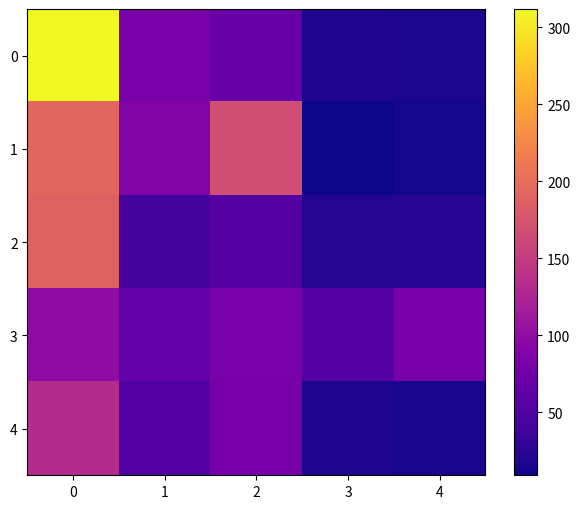

Rank the series by their maximum value, from lowest to highest.

row_3, row_4, row_2, row_1, row_0